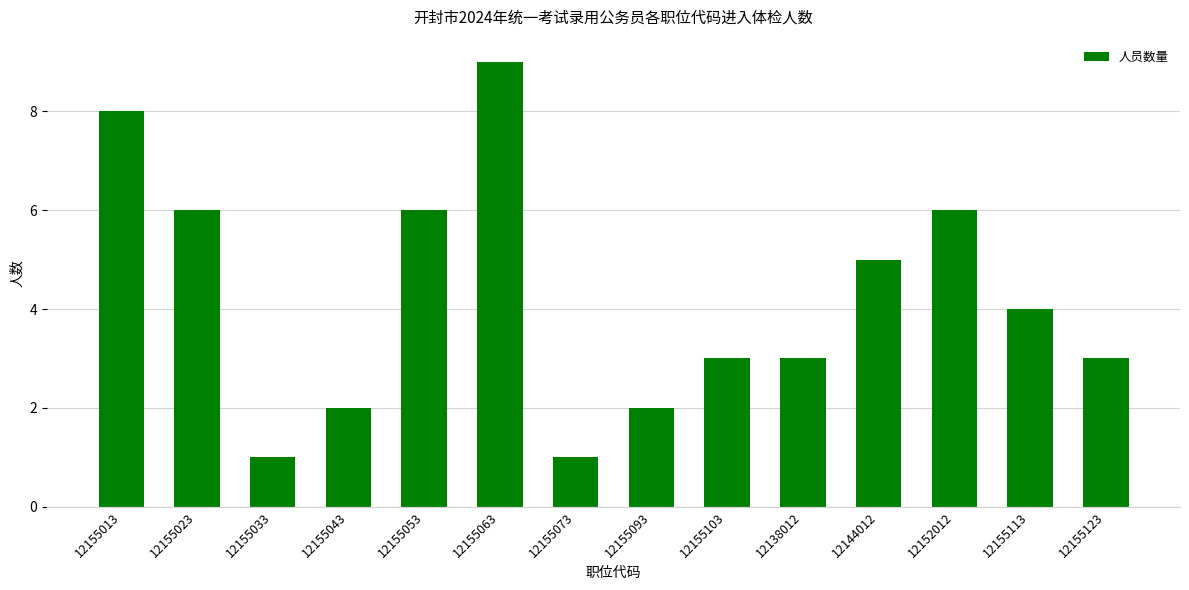

Reading left to right, what are all the values shown in this chart?

12155013=8	12155023=6	12155033=1	12155043=2	12155053=6	12155063=9	12155073=1	12155093=2	12155103=3	12138012=3	12144012=5	12152012=6	12155113=4	12155123=3